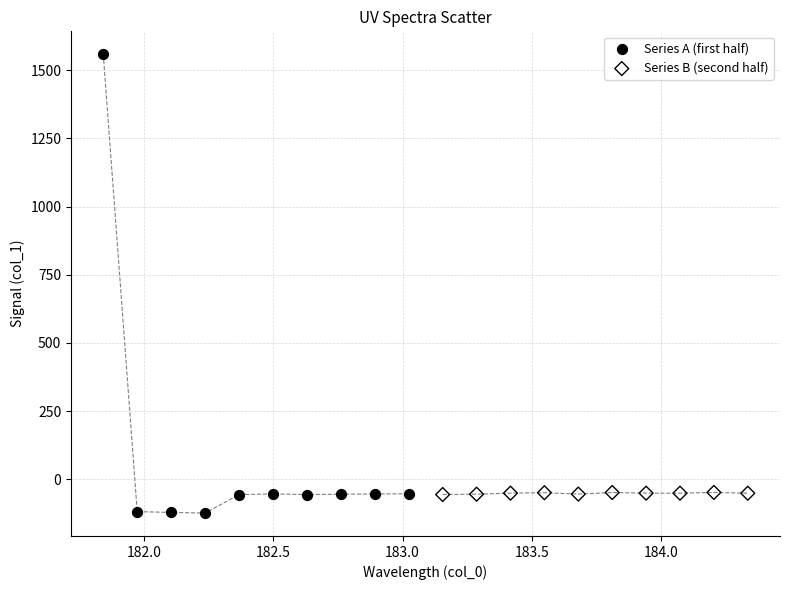

Which series contains the highest Y value?

Series A (first half)